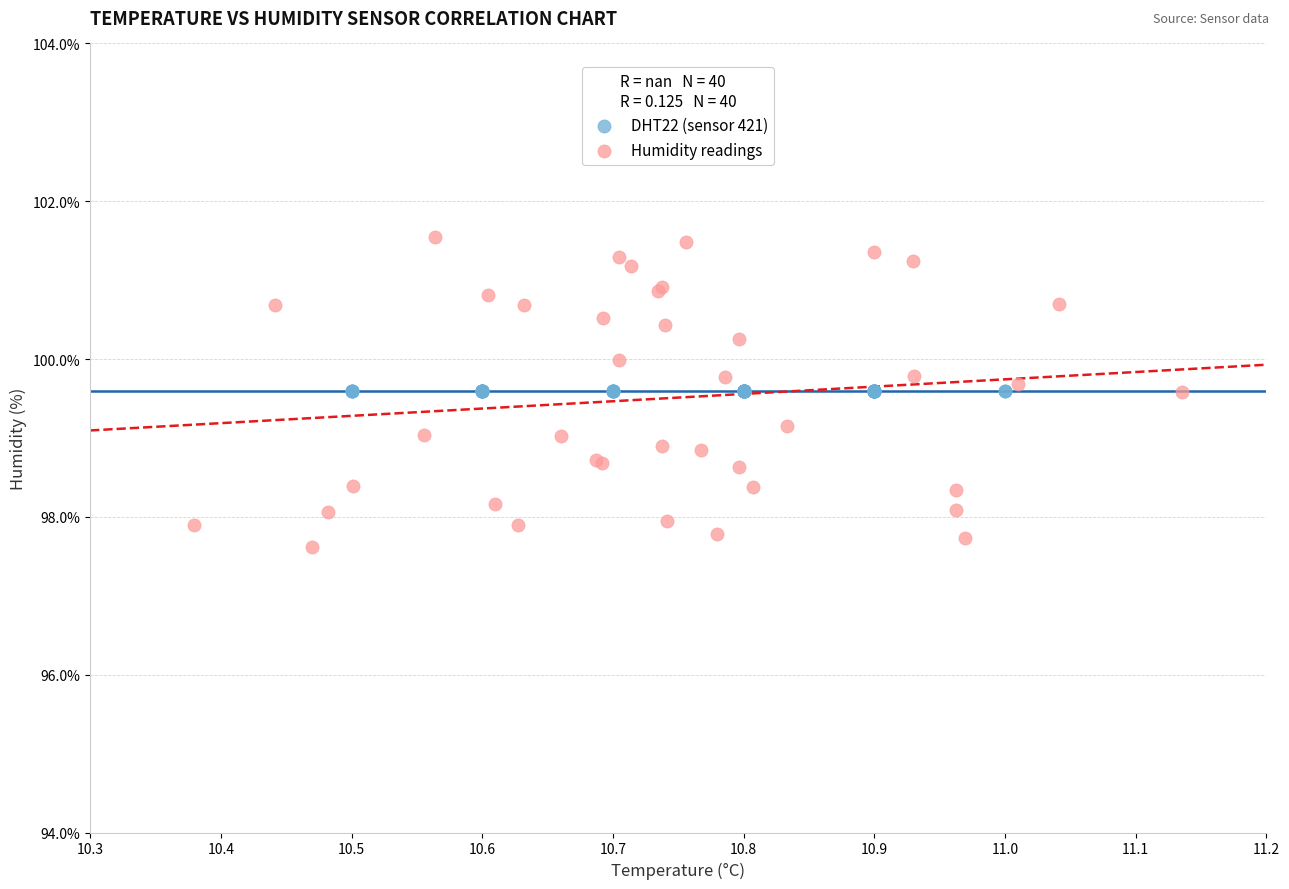

Which series reaches the maximum Y coordinate?

Humidity readings